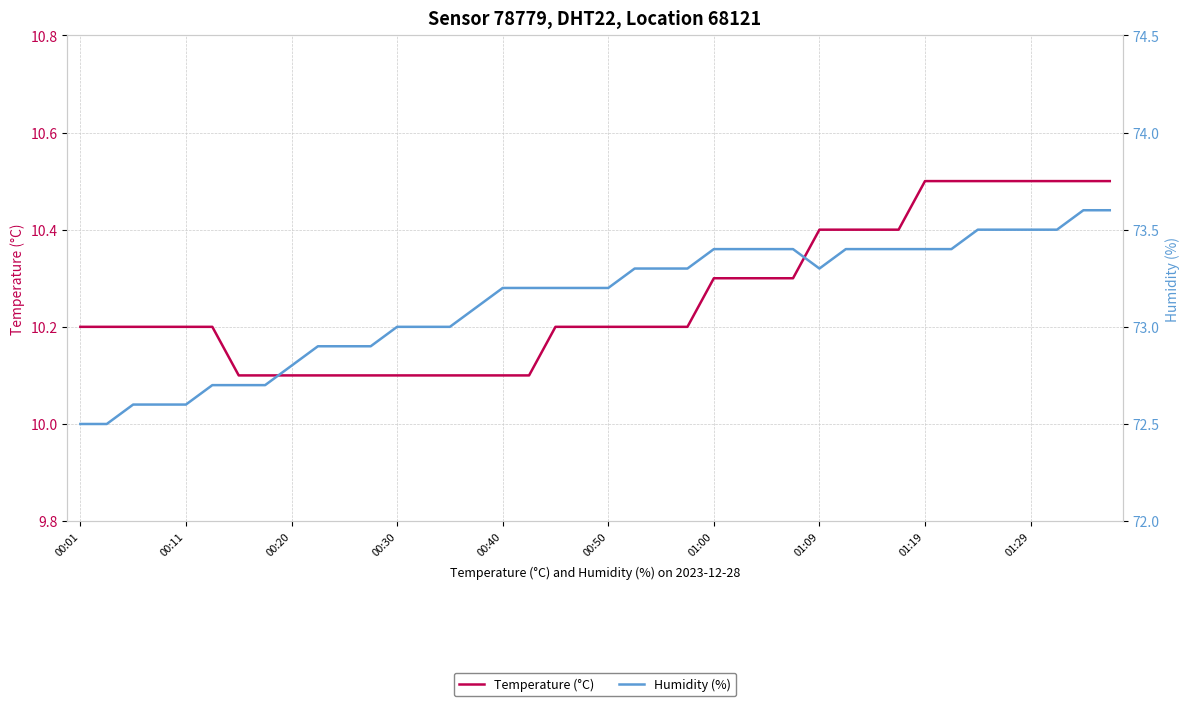

What are all the series names shown in the legend?

temperature, humidity